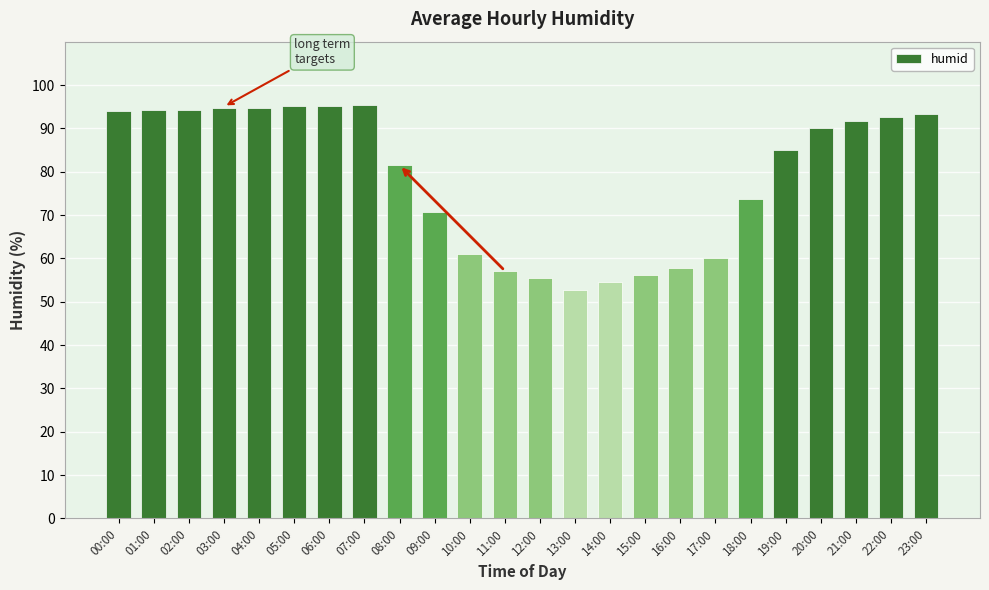

Is it true that the value at 21:00 is 26.6?

False